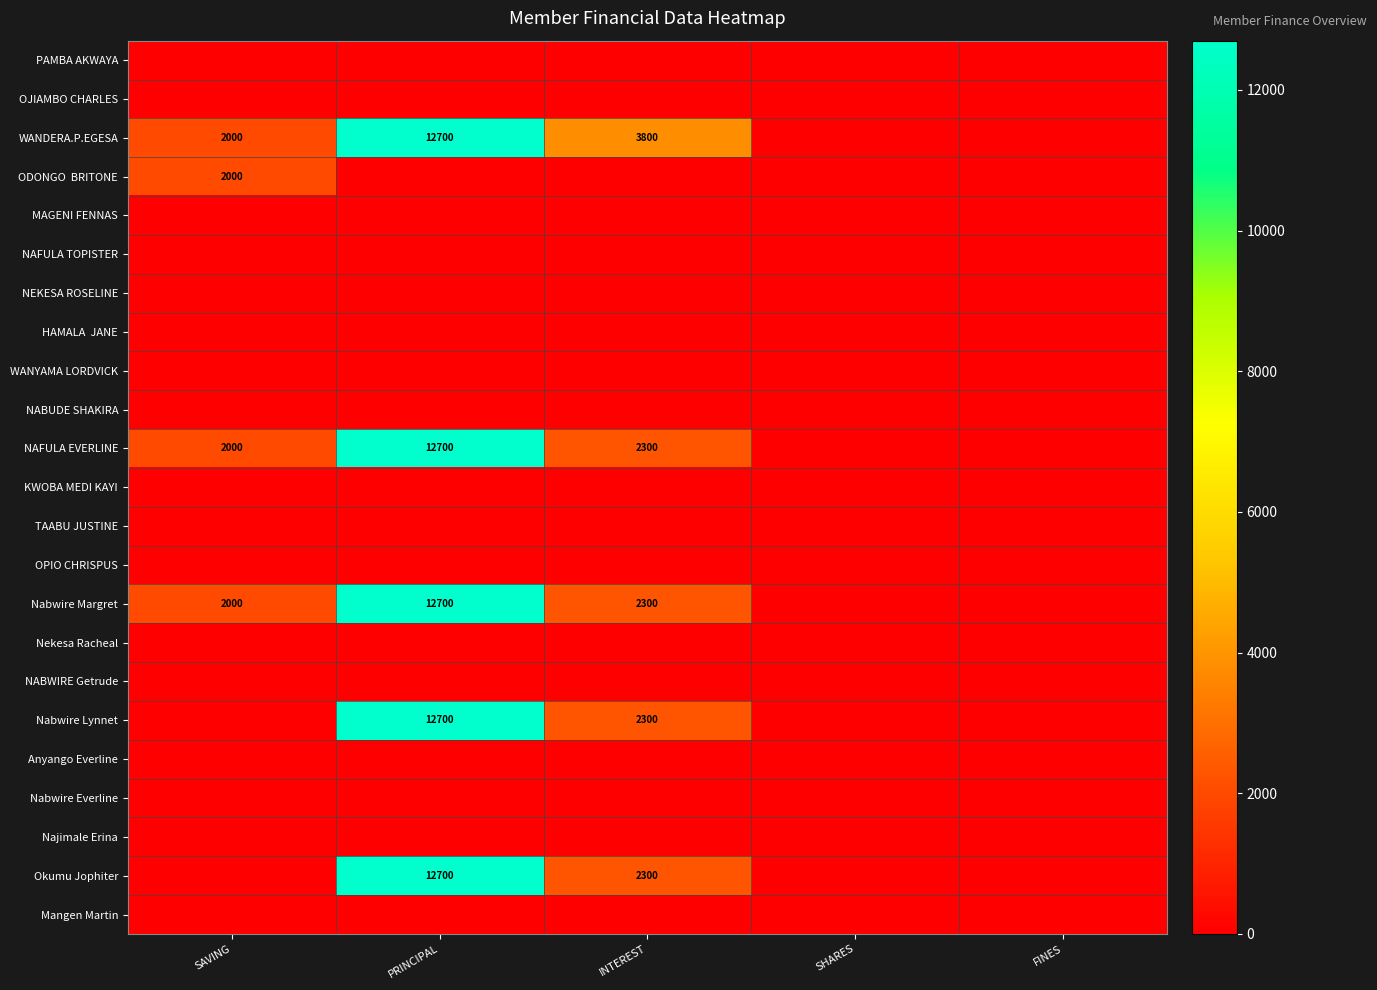

The value of Nabwire Margret at INTEREST is 1453. True or false?

False